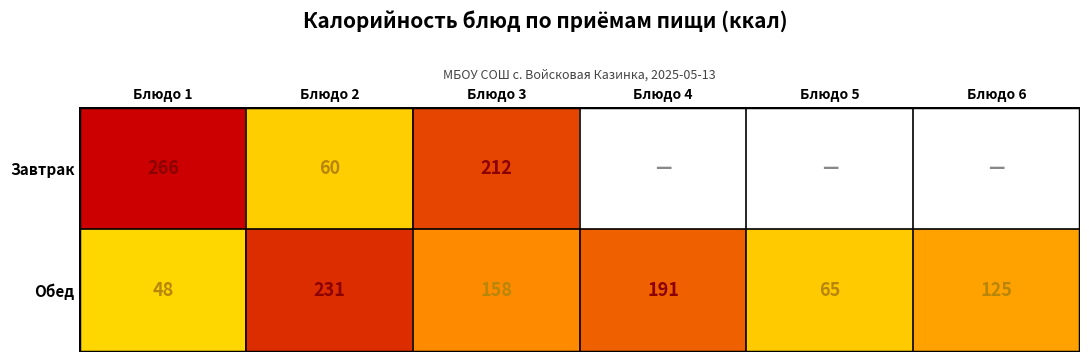

Where is Обед nearest to the value 139?

Блюдо 6